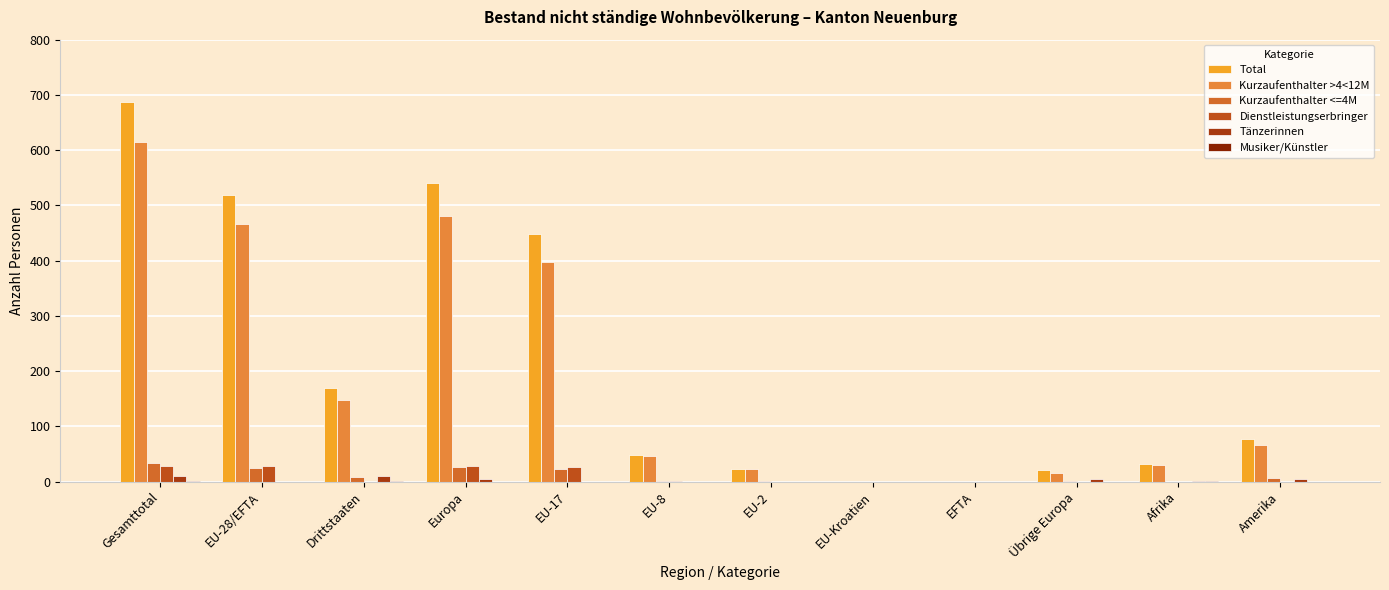

The value of Musiker/Künstler at Drittstaaten is 1. True or false?

True